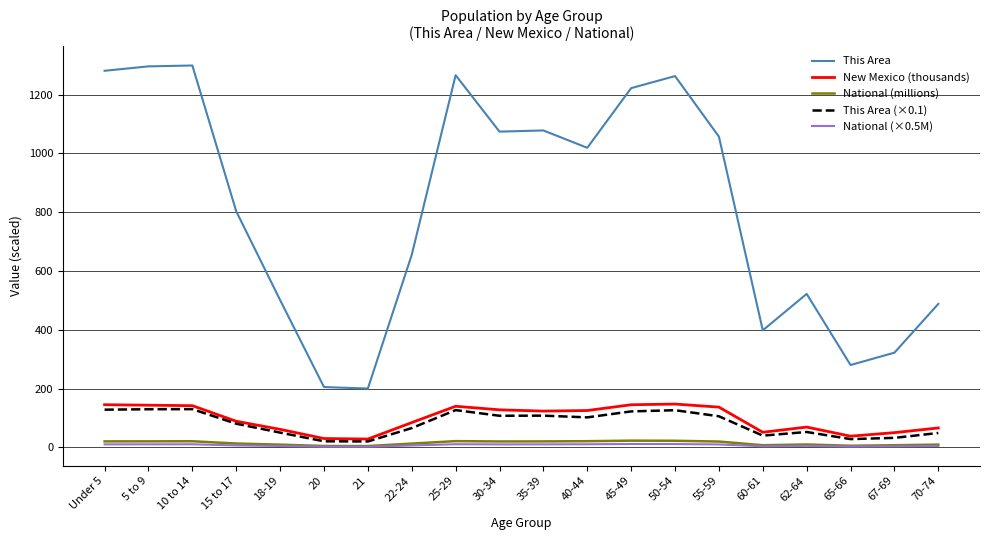

Which series has the largest range (max minus min)?

This Area